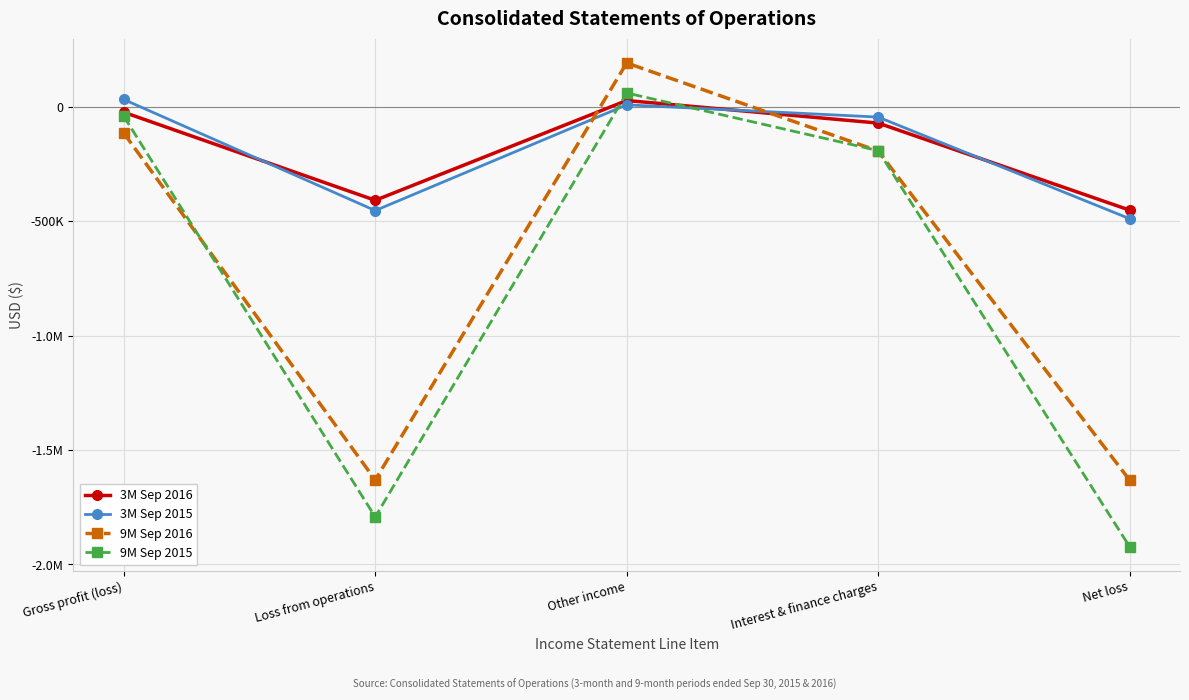

Is this an area chart (filled region under the line)?

No